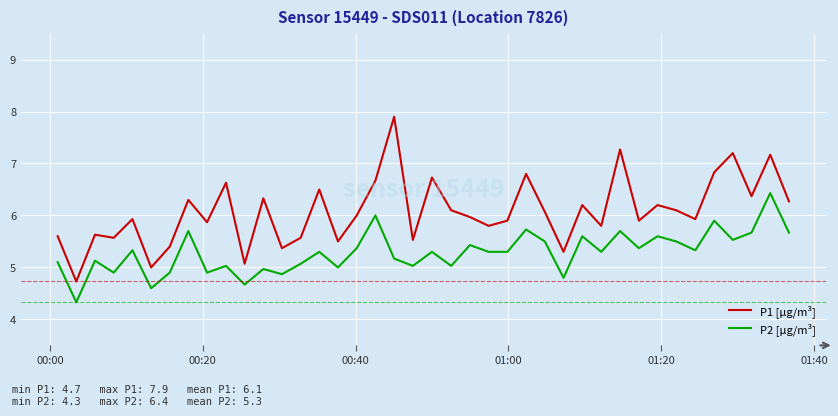

What is the maximum value shown in the chart?

7.9